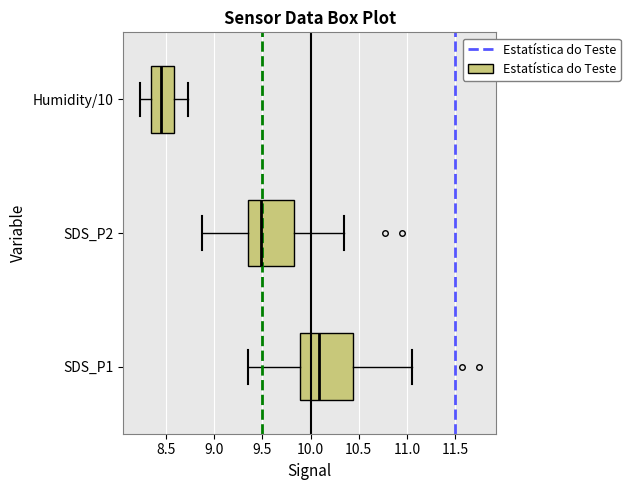

Where does the median line of the box for Humidity/10 sit on the x-axis? The values are not printed on the chart, so give them approximately, as read against the axis.

8.45